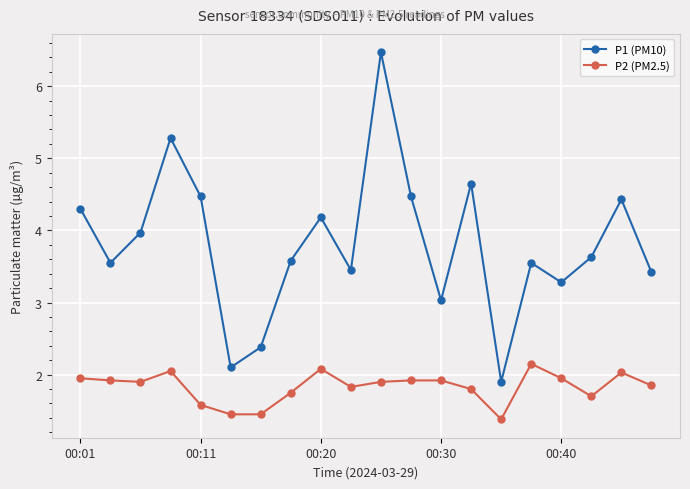

What is the greatest value displayed?

6.5